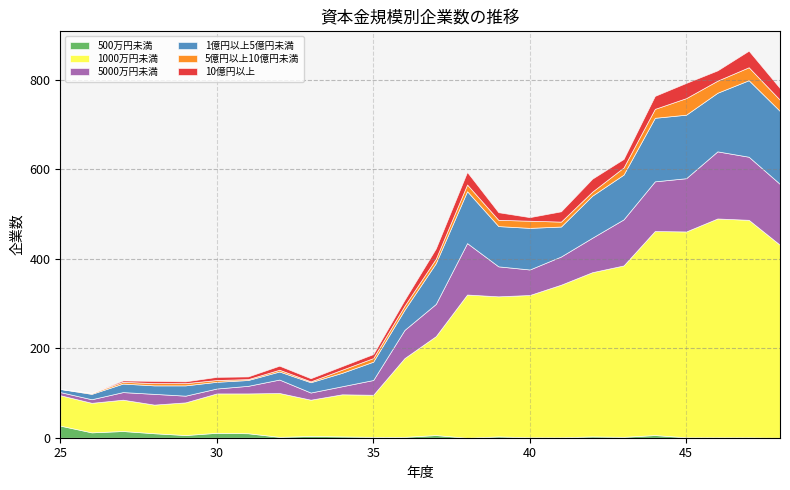

What is the sum of all 10億円以上 values?

367